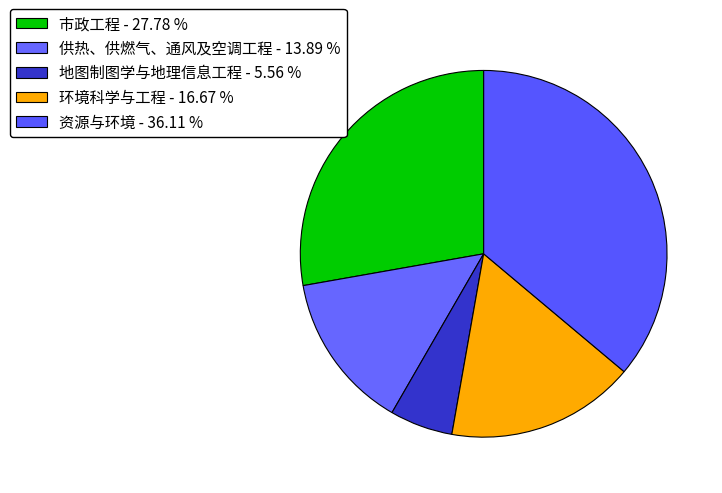

To the nearest percent, what is the difference between the largest and smallest slice percentages?

31%